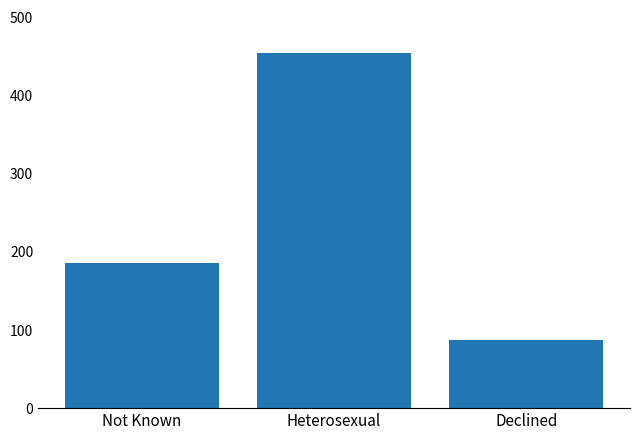

Reading right to left, list all the values displayed in this chart.

87.5	455.0	186.4